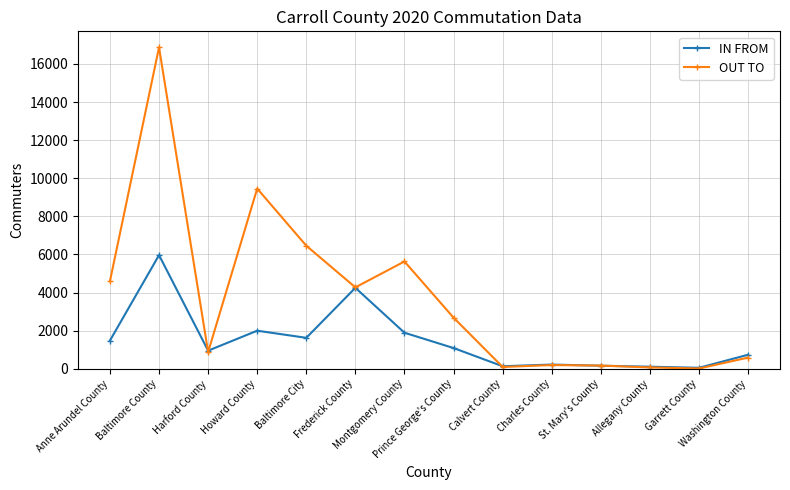

What value does the OUT TO series have at Baltimore City?

6460